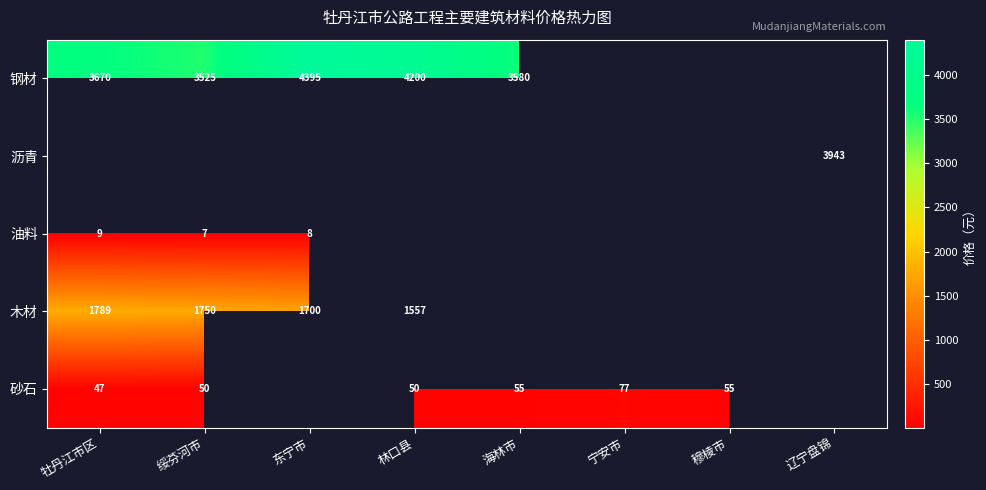

Is it true that 木材 equals 1789 at 牡丹江市区?

True